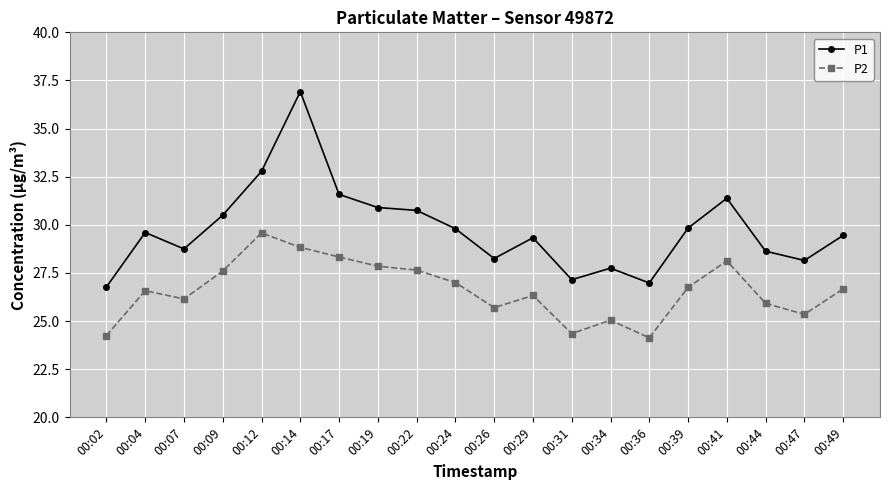

True or false: P2 and P1 cross at least once.

False